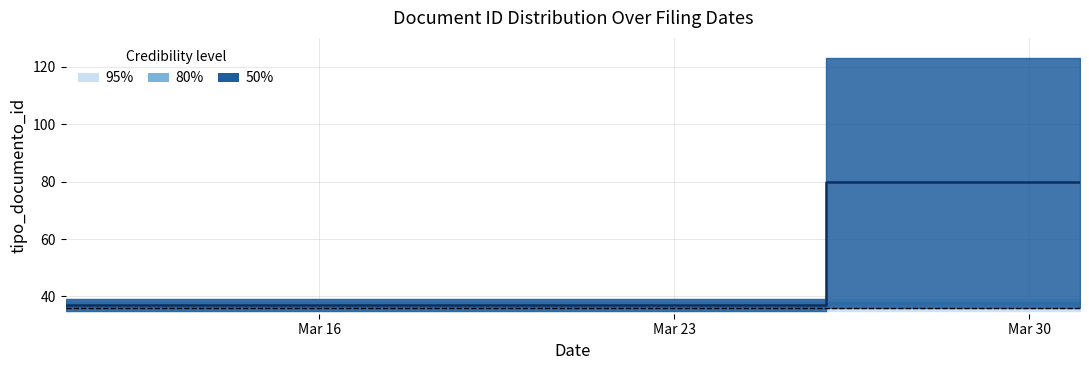

How many lines are shown in the chart?

1